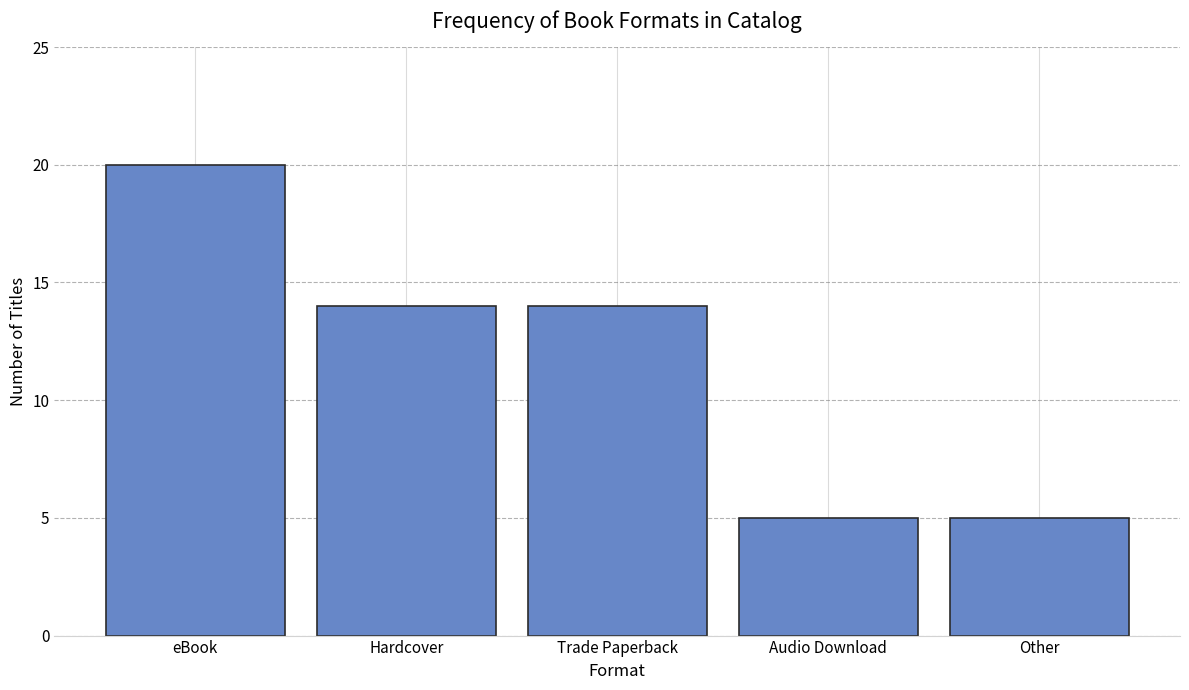

Count the number of categories in the chart.

5